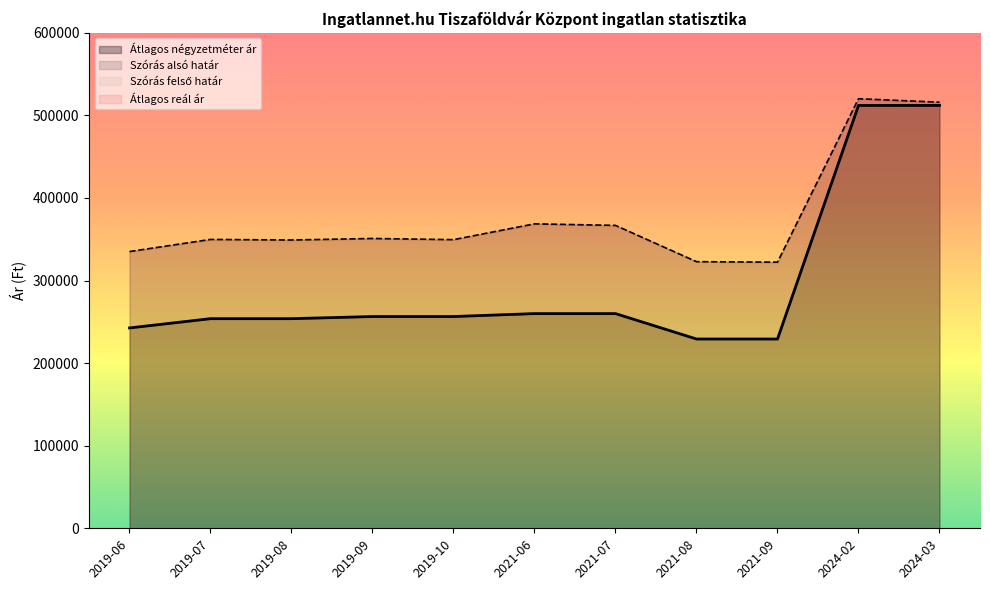

How many interior local peaks does the Szórás alsó határ series have?

4